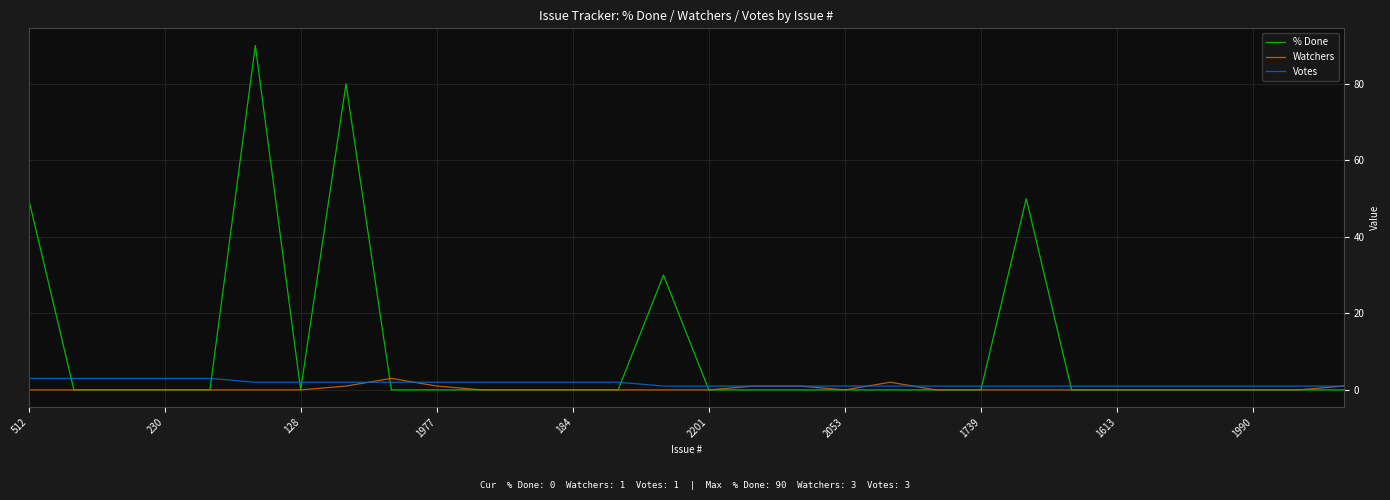

True or false: % Done and Votes intersect in this chart.

True